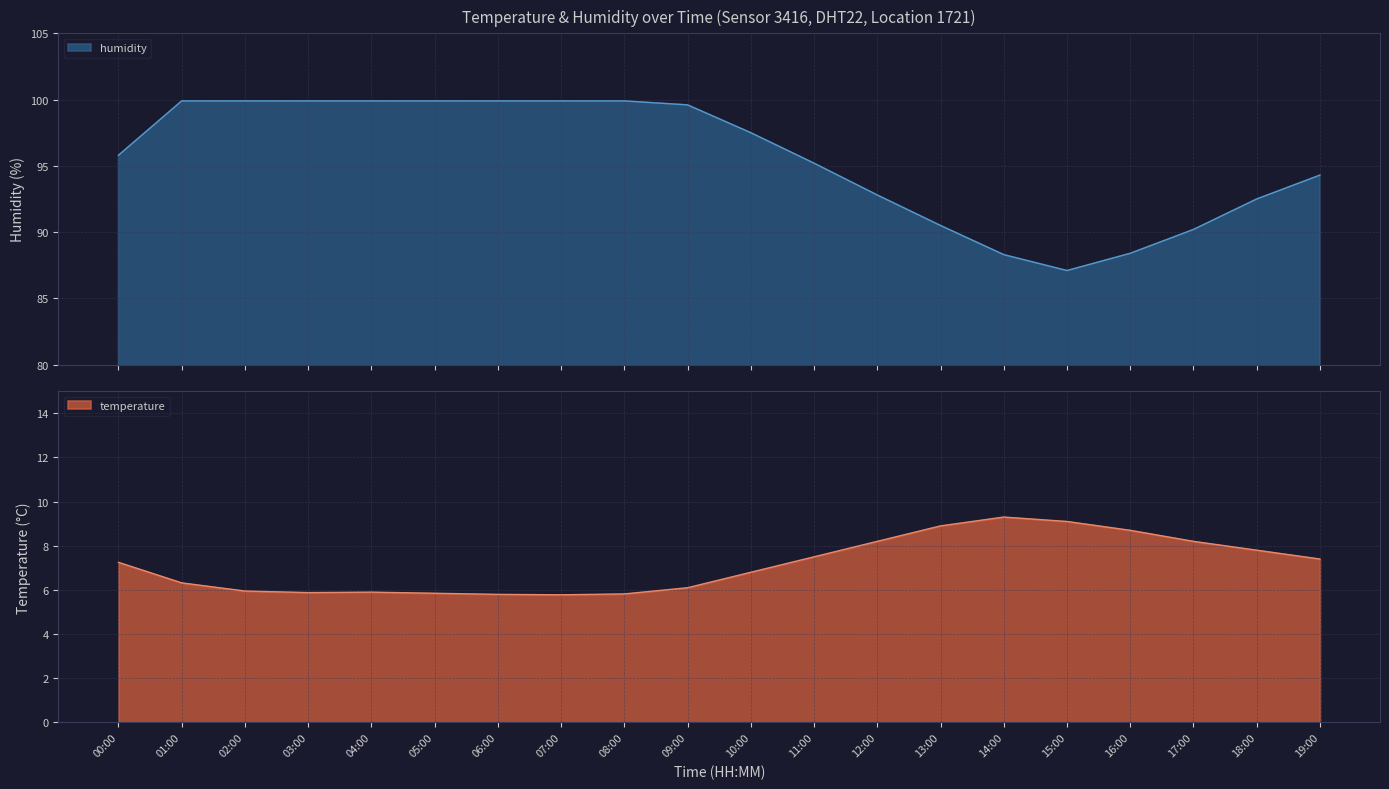

Reading left to right, extract all data points from this chart.

temperature: 00:00=7.2	01:00=6.3	02:00=6.0	03:00=5.9	04:00=5.9	05:00=5.8	06:00=5.8	07:00=5.8	08:00=5.8	09:00=6.1	10:00=6.8	11:00=7.5	12:00=8.2	13:00=8.9	14:00=9.3	15:00=9.1	16:00=8.7	17:00=8.2	18:00=7.8	19:00=7.4
humidity: 00:00=95.8	01:00=99.9	02:00=99.9	03:00=99.9	04:00=99.9	05:00=99.9	06:00=99.9	07:00=99.9	08:00=99.9	09:00=99.6	10:00=97.5	11:00=95.2	12:00=92.8	13:00=90.5	14:00=88.3	15:00=87.1	16:00=88.4	17:00=90.2	18:00=92.5	19:00=94.3